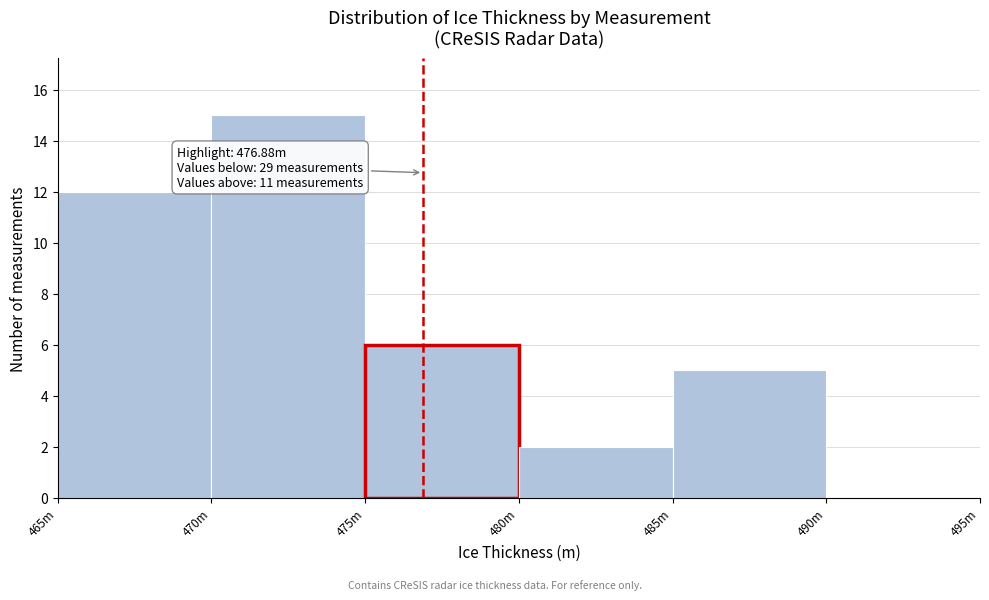

Reading right to left, extract all data points from this chart.

490m=0	485m=5	480m=2	475m=6	470m=15	465m=12